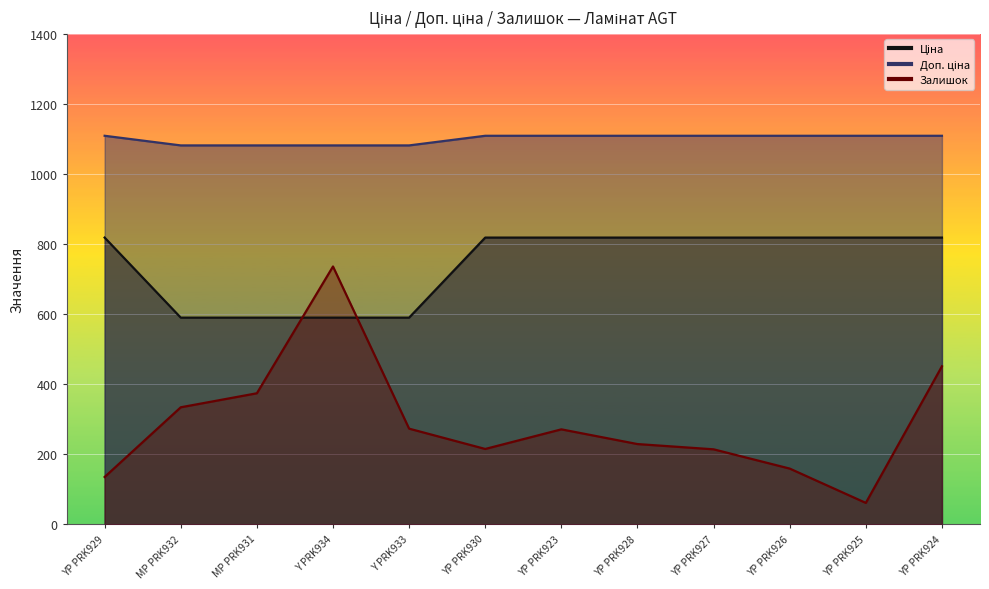

True or false: Ціна and Залишок intersect in this chart.

True